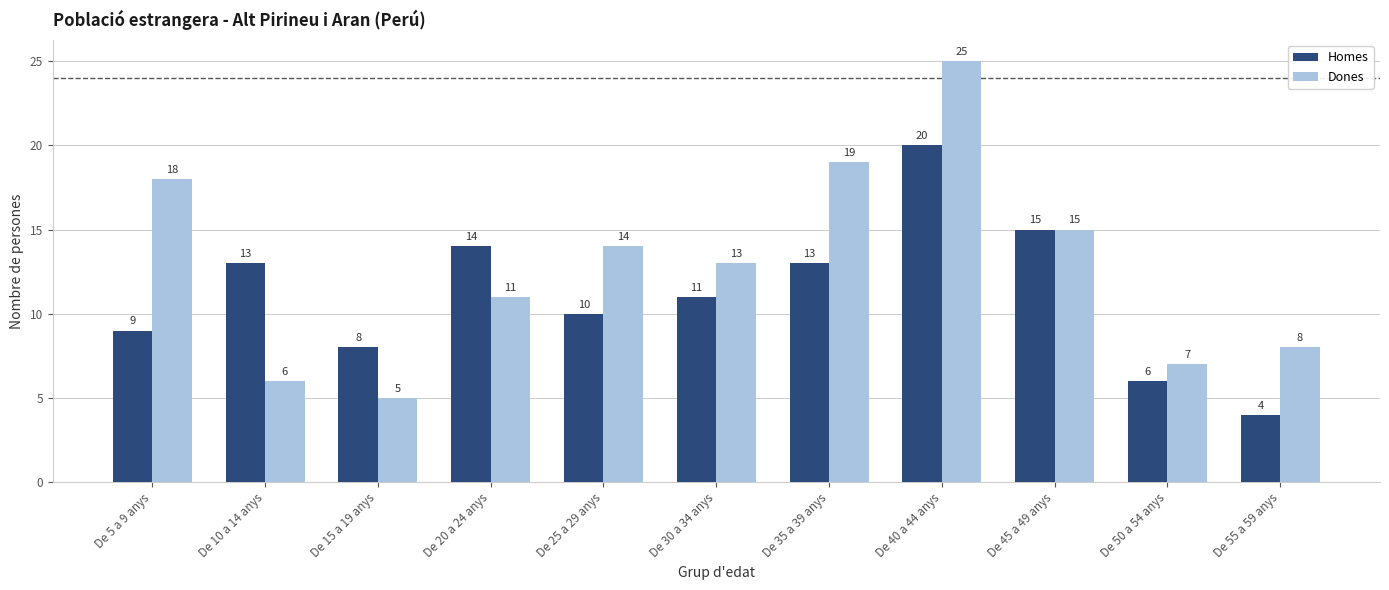

What is the label of the 3rd bar from the right?

De 45 a 49 anys